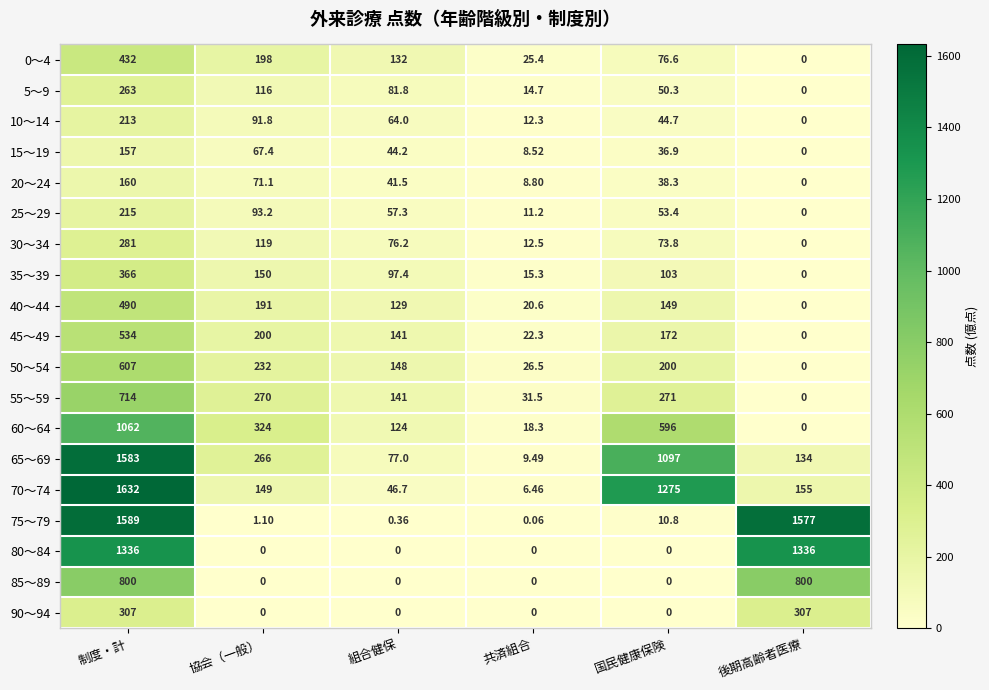

At how many categories does at least one series exceed 354?

3